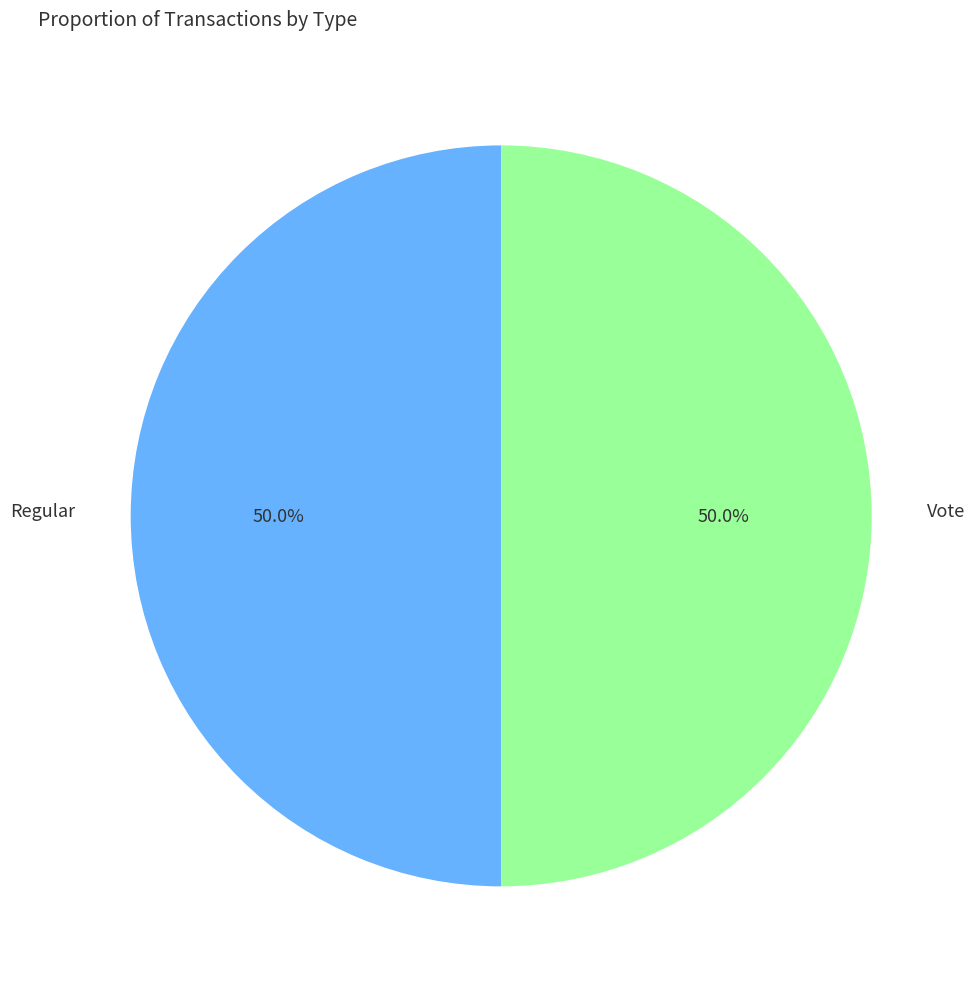

How many slices are in this pie chart?

2